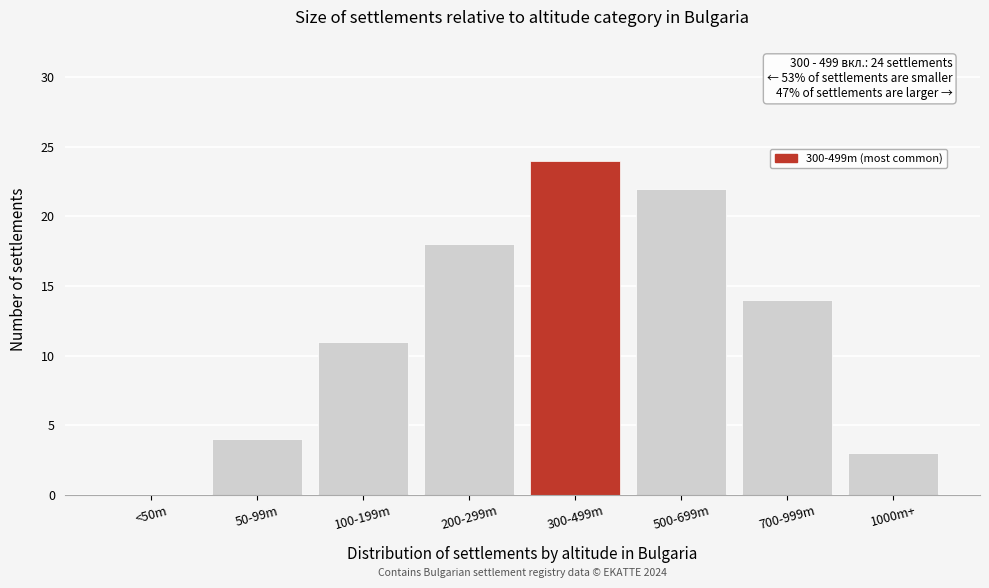

Reading left to right, list all the values displayed in this chart.

<50m=0	50-99m=4	100-199m=11	200-299m=18	300-499m=24	500-699m=22	700-999m=14	1000m+=3